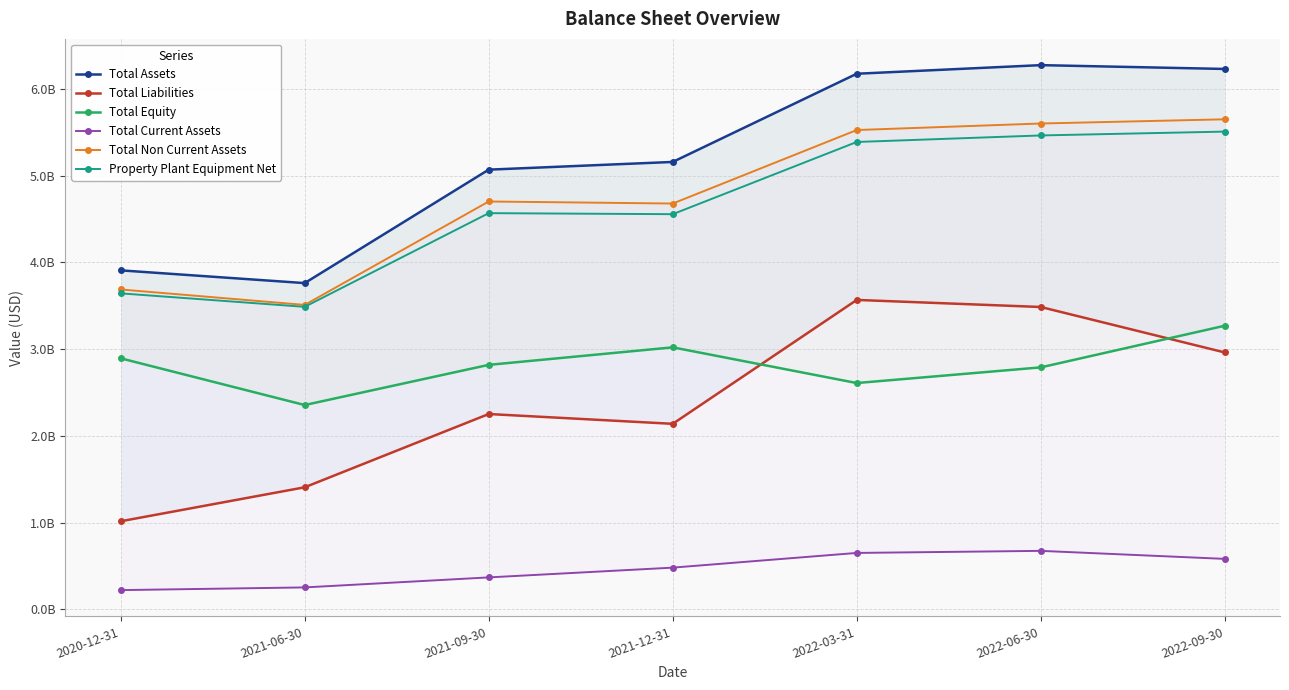

Which series has the widest spread of values?

Total Liabilities